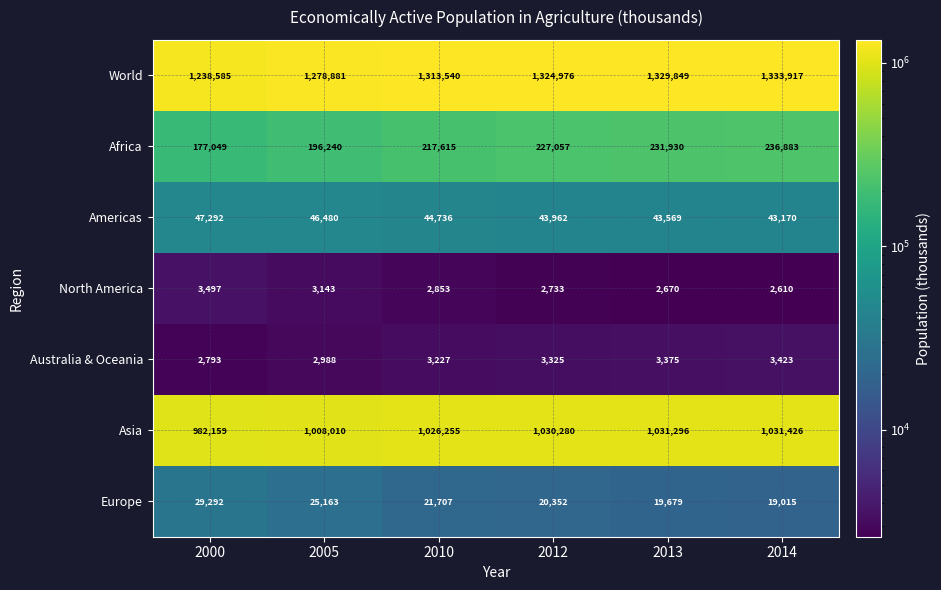

What is the sum of the Asia values at 2005 and 2010?

2034265